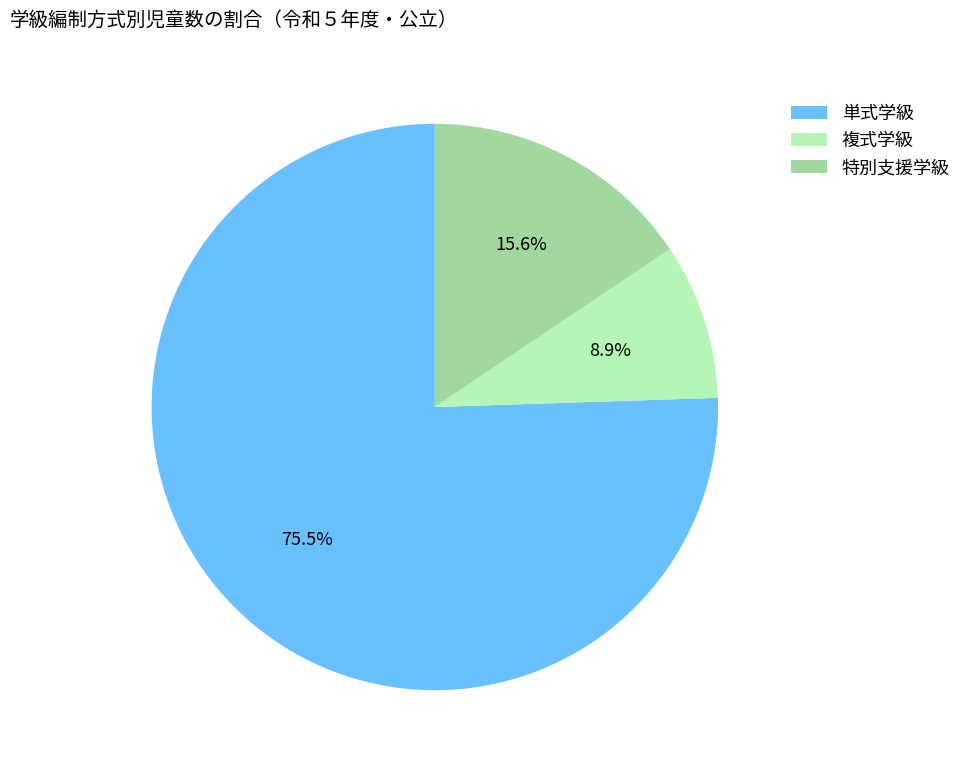

Is it true that 複式学級 is 9% of the pie?

True